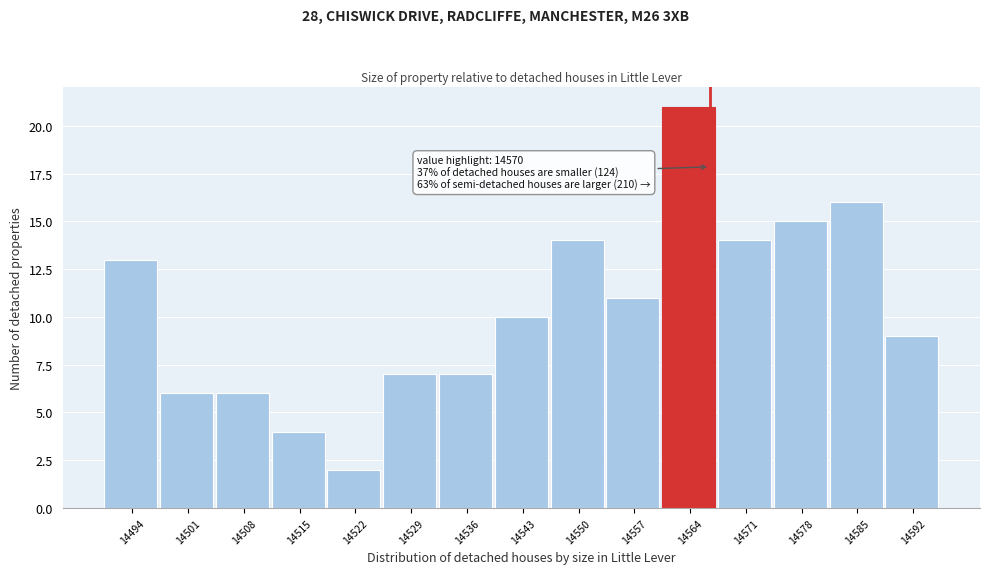

Reading right to left, what are all the values shown in this chart?

14592=9	14585=16	14578=15	14571=14	14564=21	14557=11	14550=14	14543=10	14536=7	14529=7	14522=2	14515=4	14508=6	14501=6	14494=13